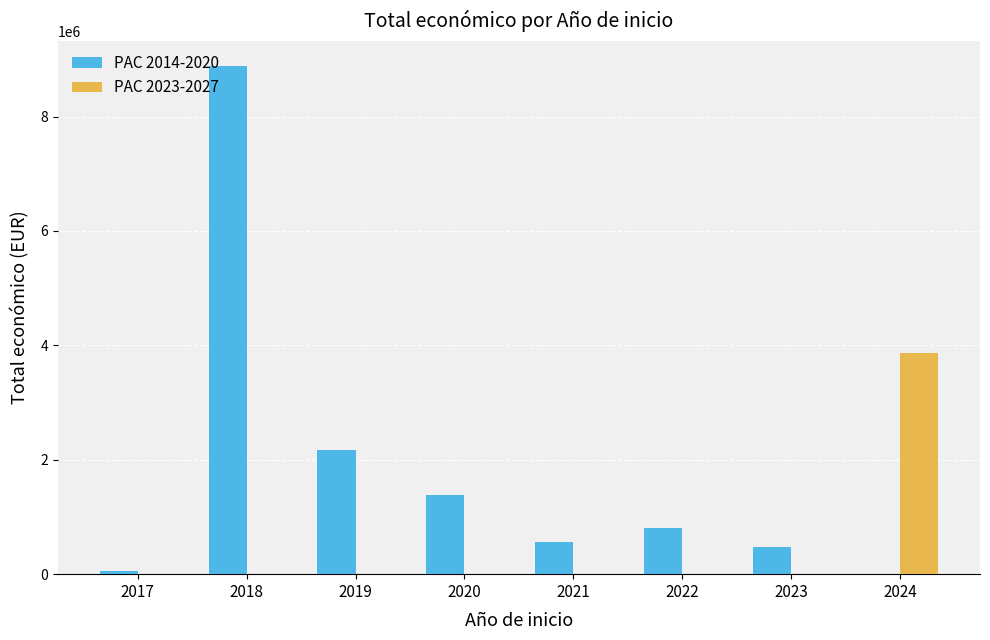

What is the spread (max minus min) of values at 2023?

479882